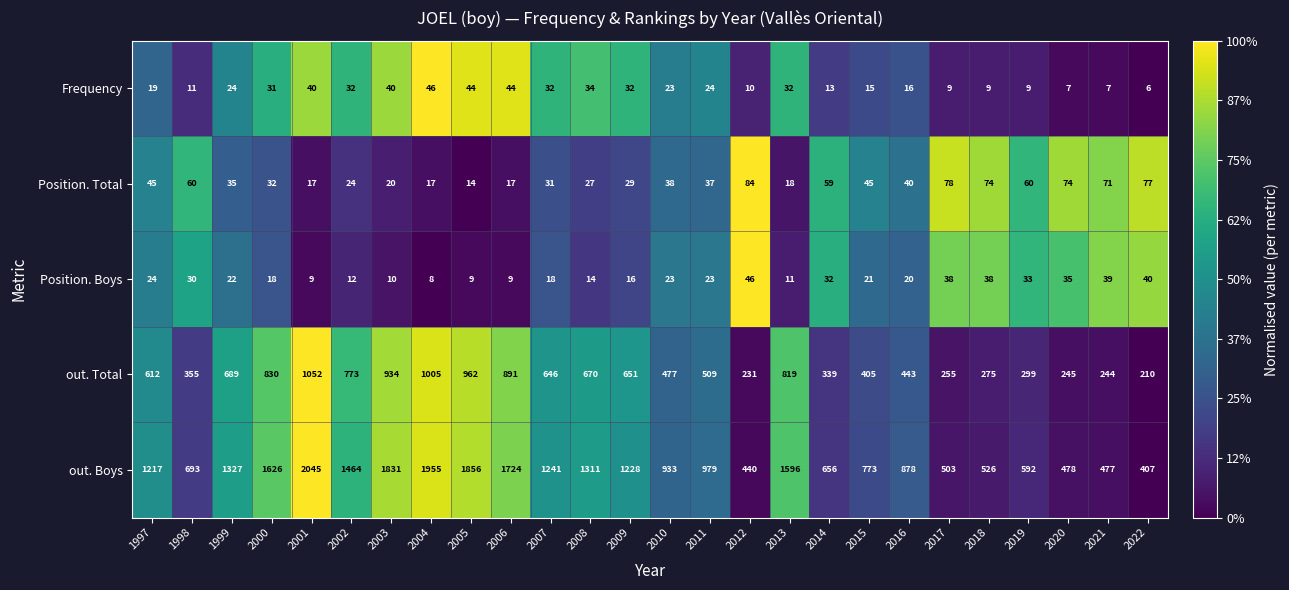

Is it true that Position. Boys equals 8 at 2004?

True